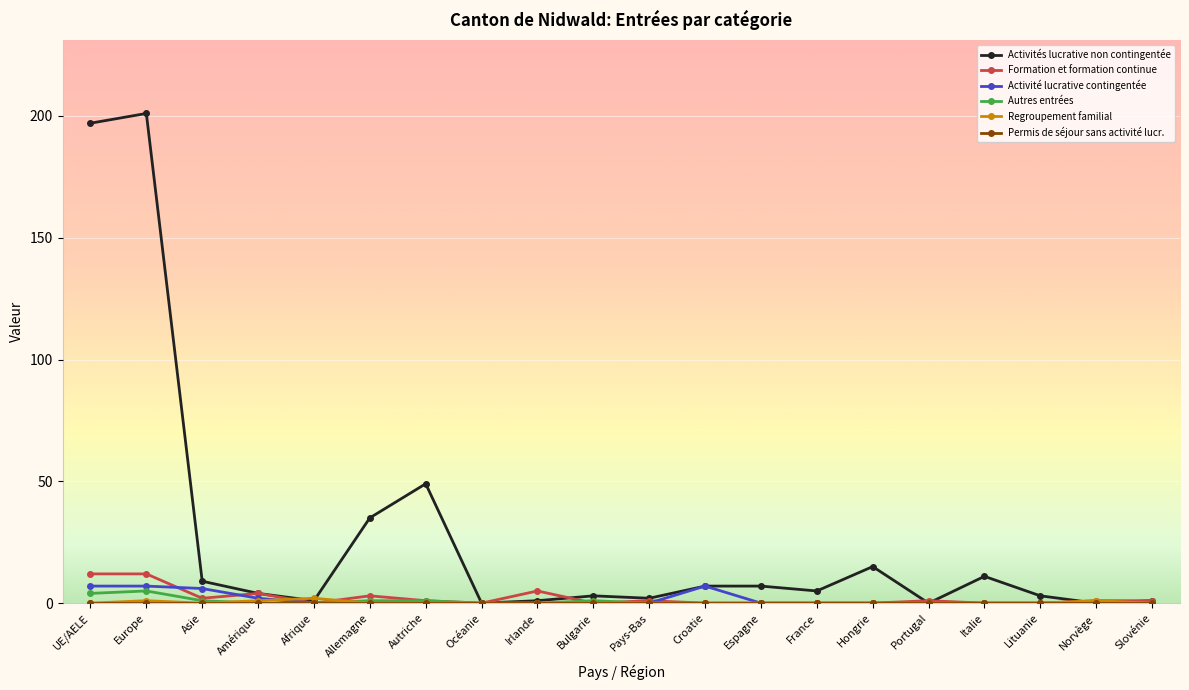

How many series are shown in this chart?

6